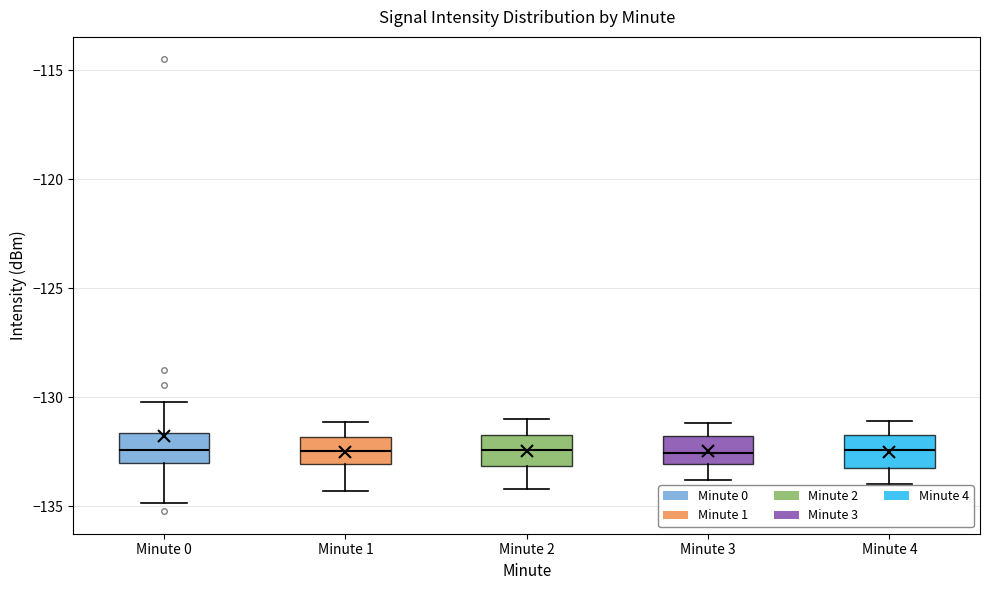

Reading left to right, transcribe this box plot: for each box, give where its median line is, the range the box spans, and where its two whiskers end, as read against the y-axis. The values are not printed on the chart, so give them approximately, as read against the axis.

Minute 0: median -132.5, box -133.0 to -131.5, whiskers -135.0 to -130.0
Minute 1: median -132.5, box -133.0 to -132.0, whiskers -134.5 to -131.0
Minute 2: median -132.5, box -133.0 to -131.5, whiskers -134.0 to -131.0
Minute 3: median -132.5, box -133.0 to -132.0, whiskers -134.0 to -131.0
Minute 4: median -132.5, box -133.5 to -131.5, whiskers -134.0 to -131.0